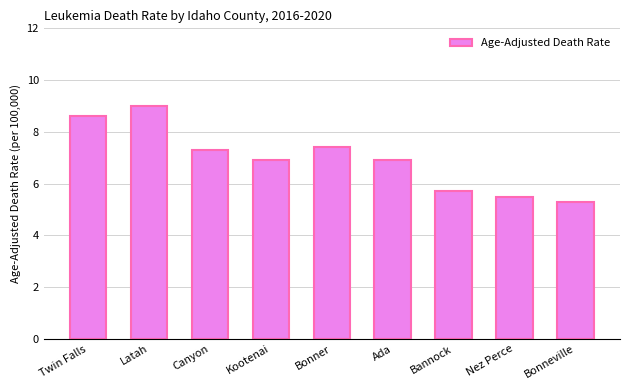

What is the sum of the values at Bonneville and Bannock?

11.0